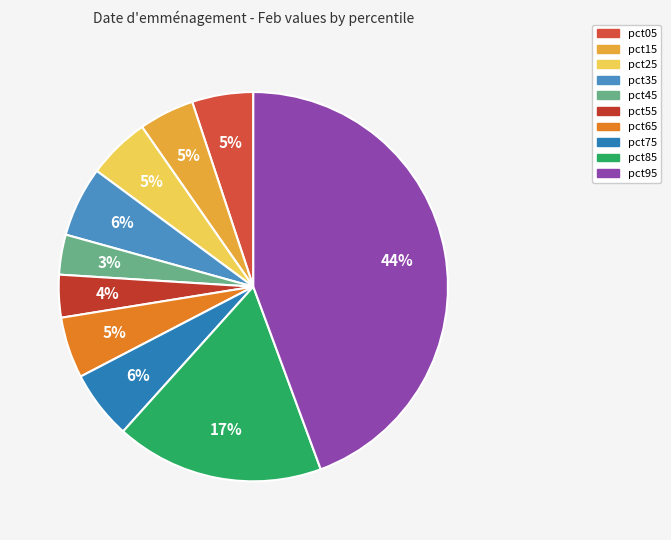

How many slices are in this pie chart?

10